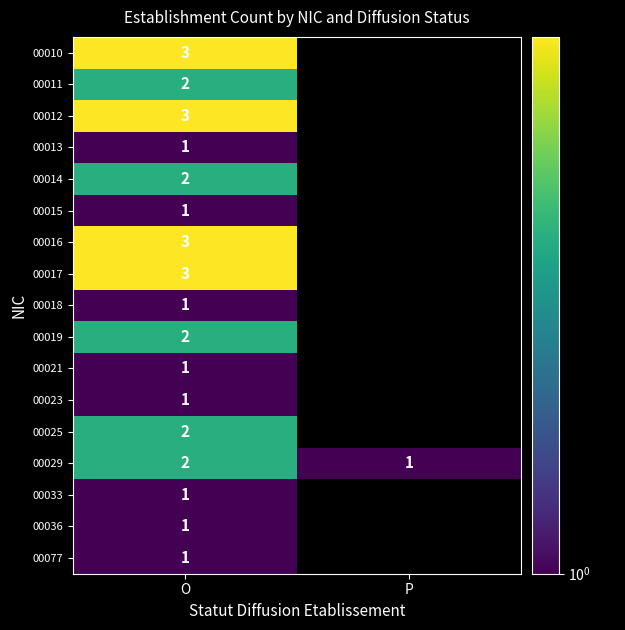

What is the difference between the highest and lowest values at O?

2